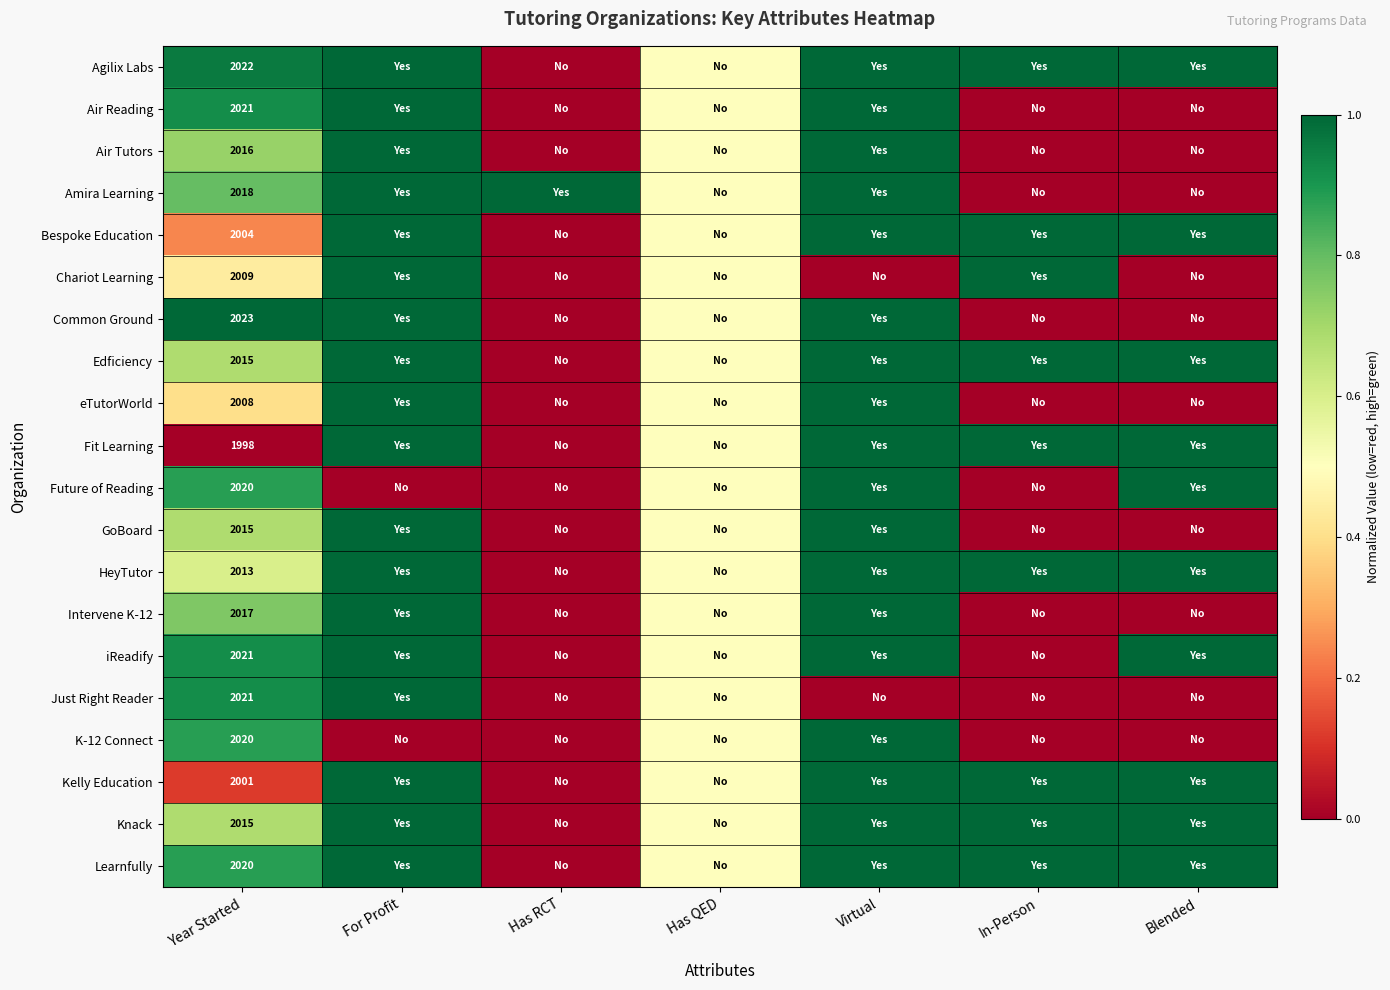

Which has a higher value, Has QED or Has RCT?

Has QED